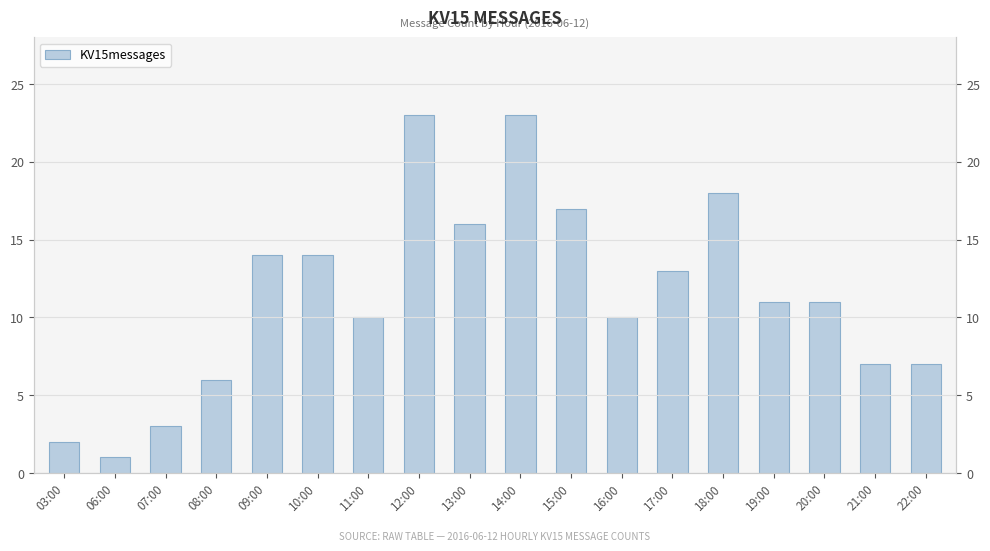

Does the chart contain any negative values?

No